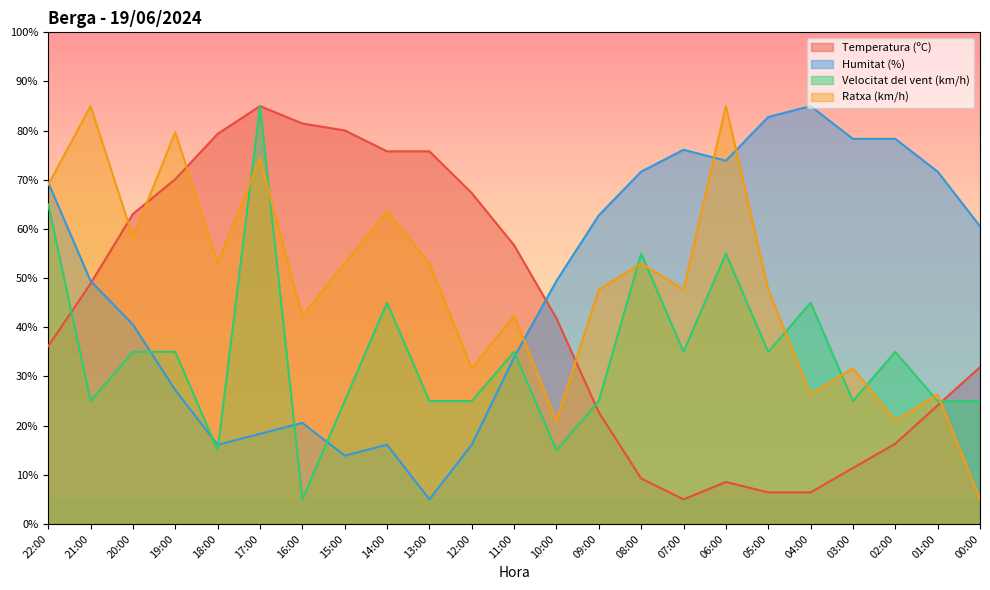

True or false: Temperatura (ºC) has a value of 114.2 at 14:00.

False